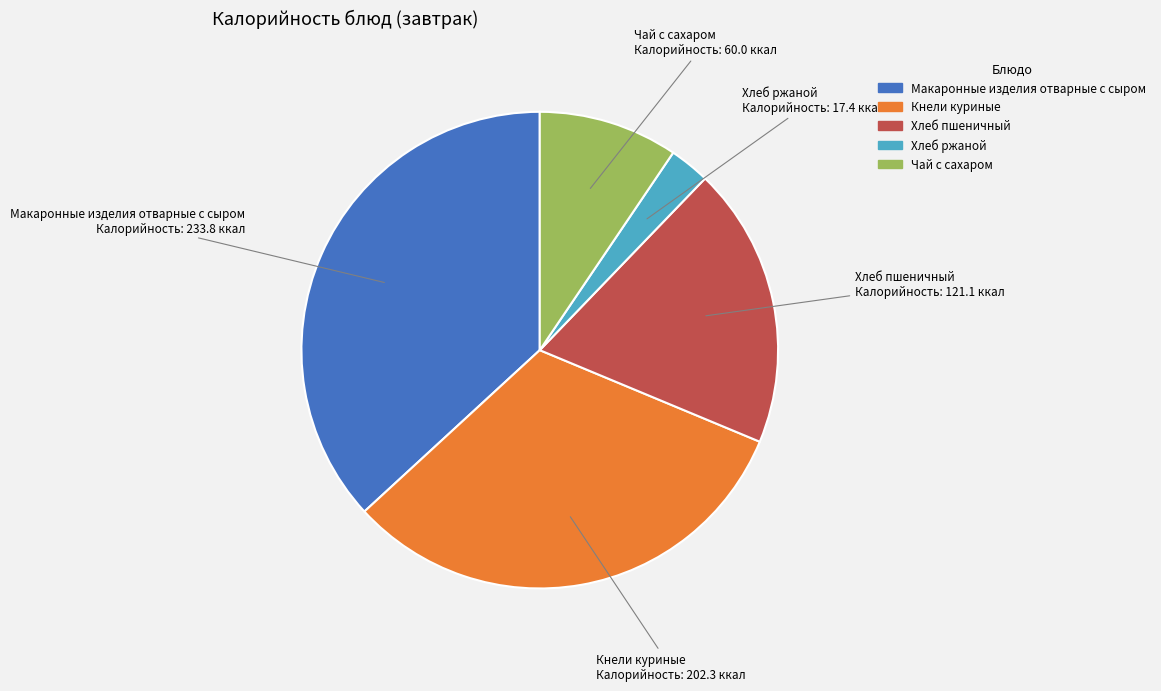

The Хлеб ржаной slice represents 12% of the pie. True or false?

False